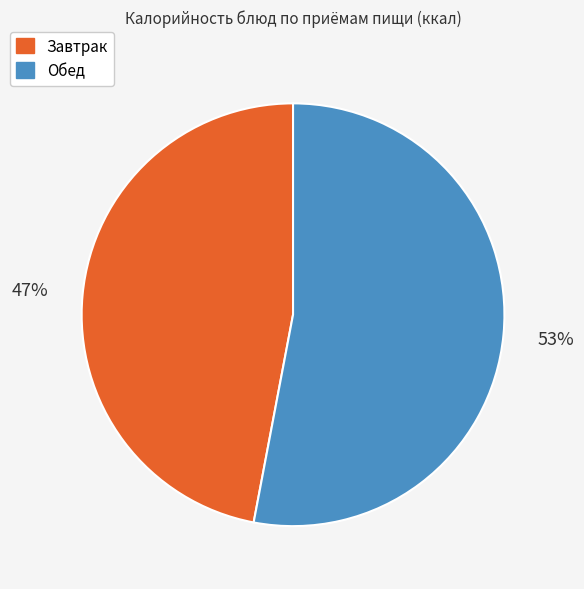

Which slice is the largest?

Обед